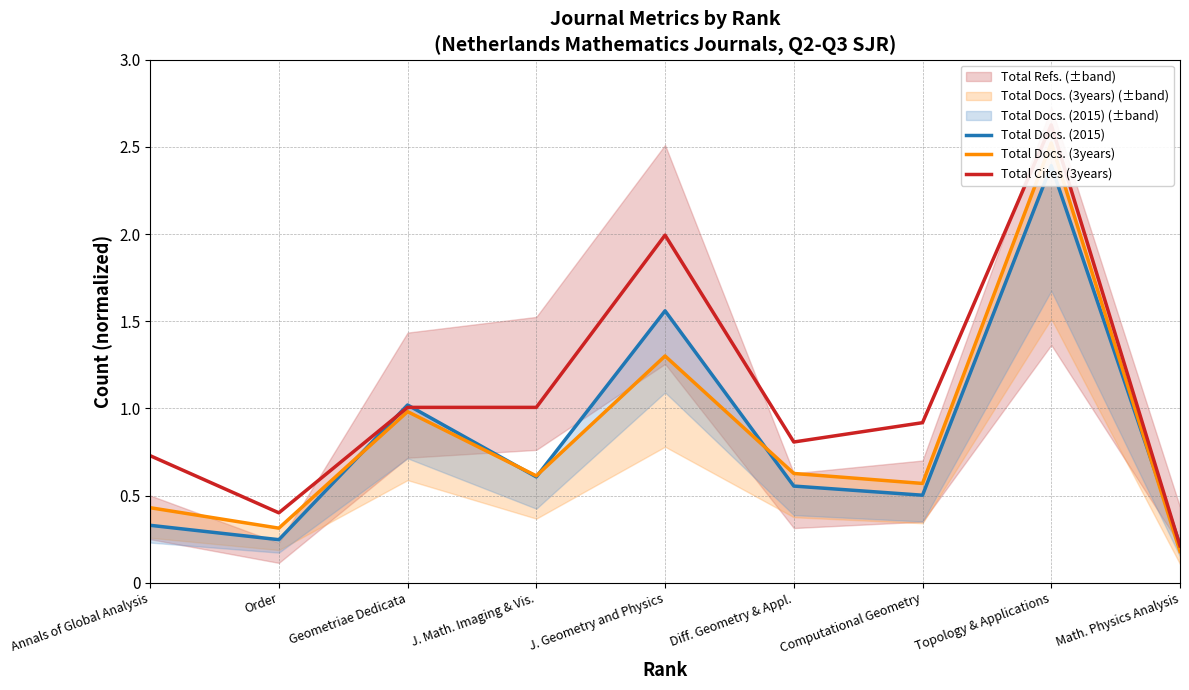

Which series has the largest range (max minus min)?

Total Cites (3years)